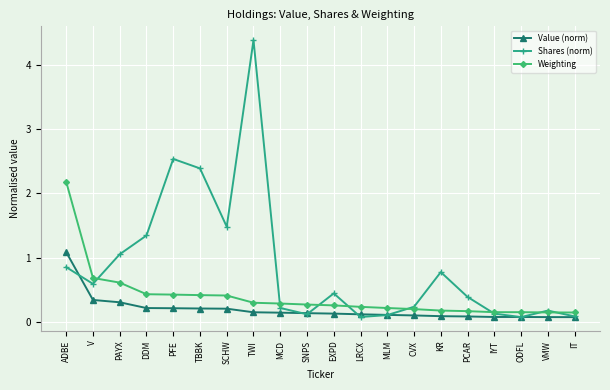

Rank the series by their average value, from highest to lowest.

Shares (norm), Weighting, Value (norm)